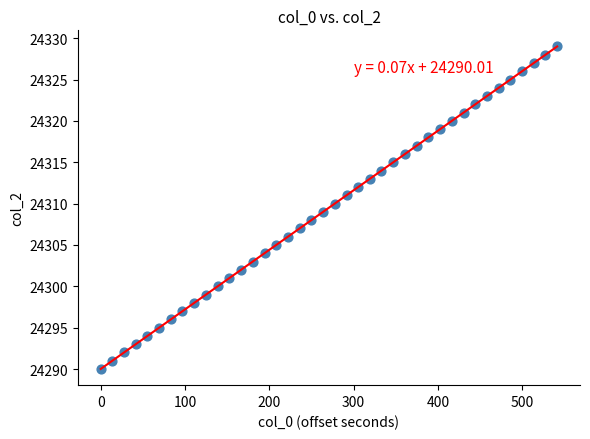

What is the range of Y values (max minus min)?

39